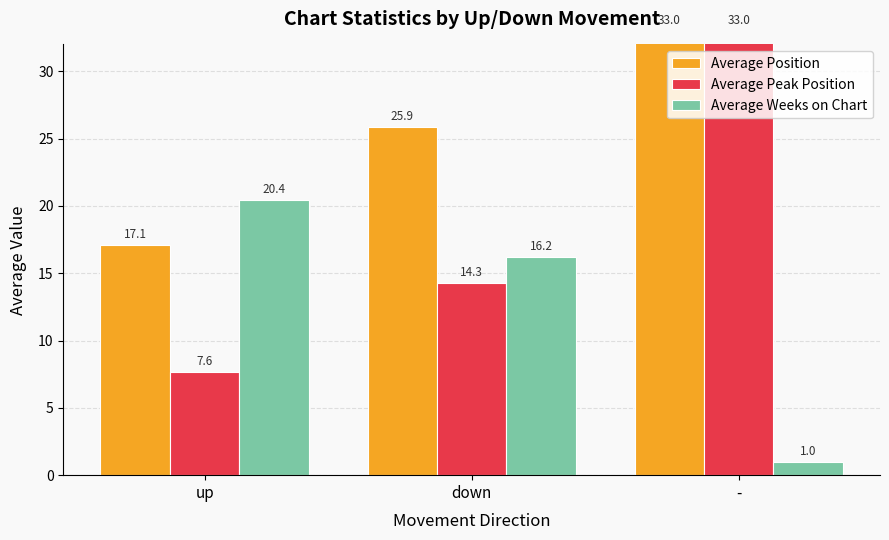

At which label does Average Weeks on Chart first exceed 16?

up